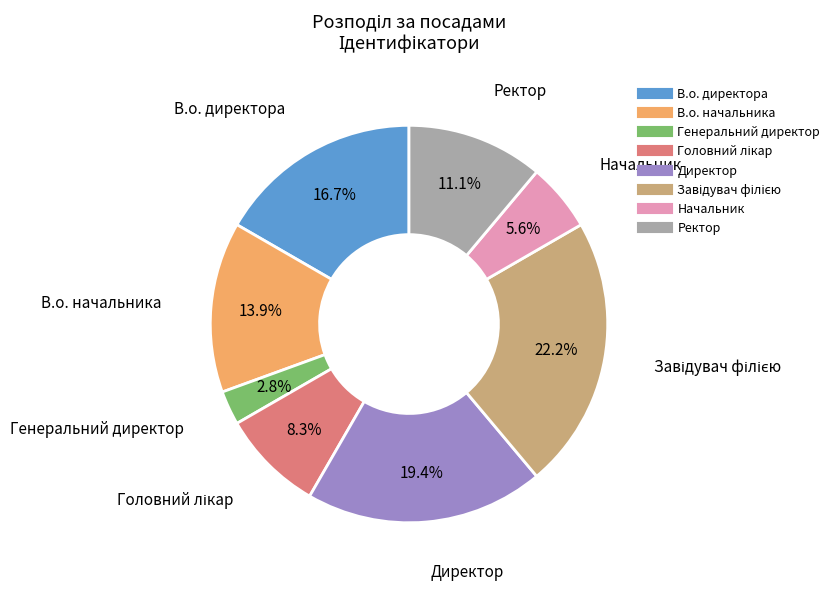

Approximately how many times larger is the value at Ректор compared to В.о. директора?

0.7